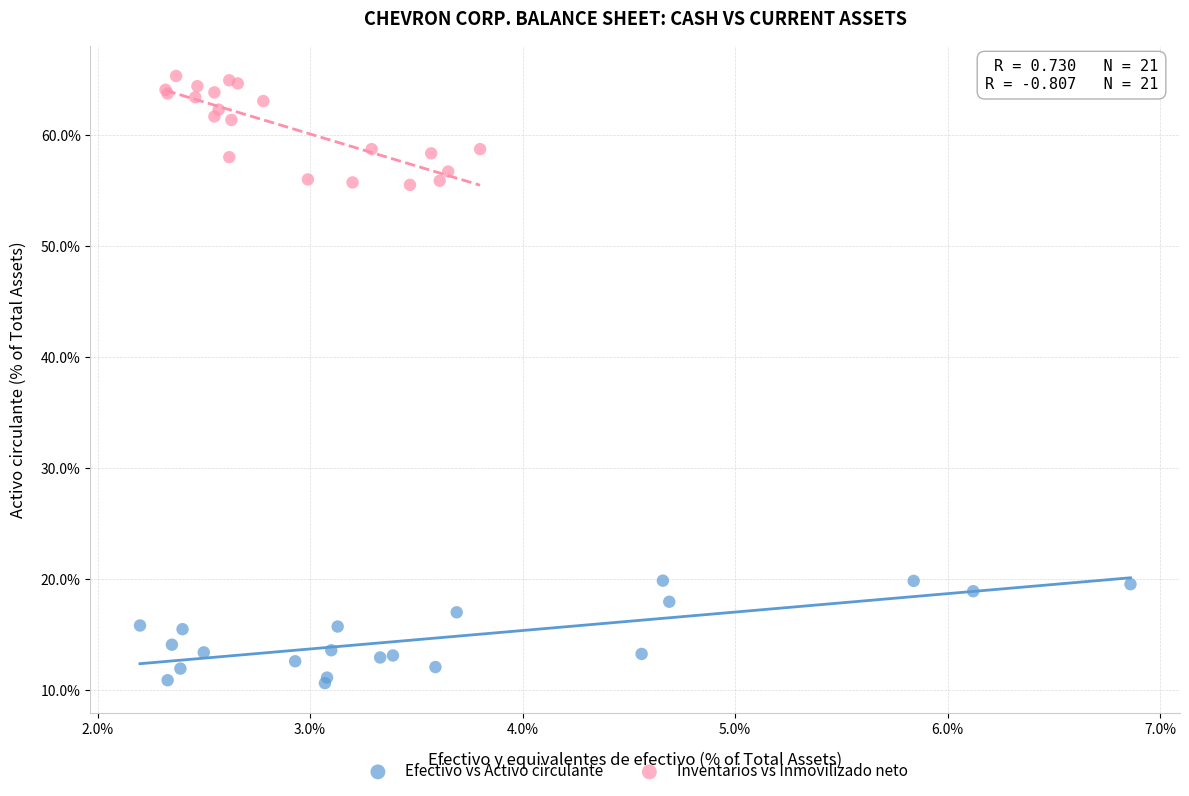

What are all the series names shown in the legend?

Efectivo vs Activo circulante, Inventarios vs Inmovilizado neto